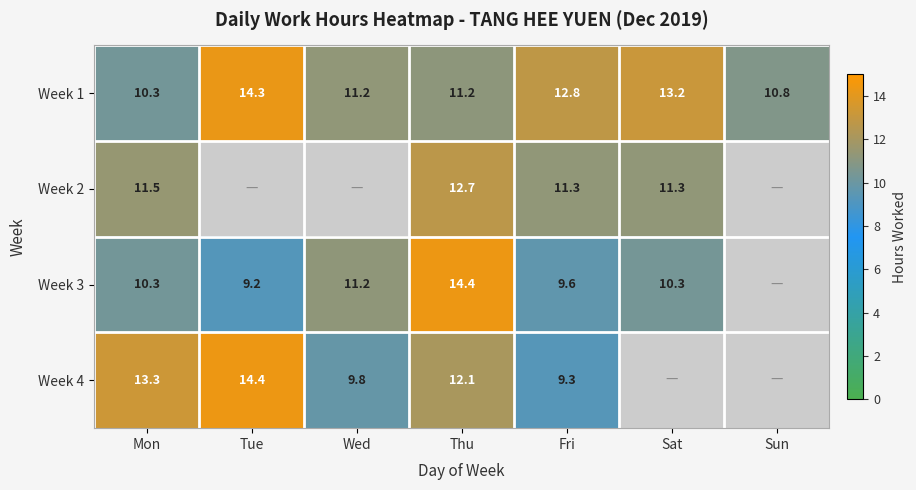

What is the sum of the Week 3 values at Sat and Fri?

19.9